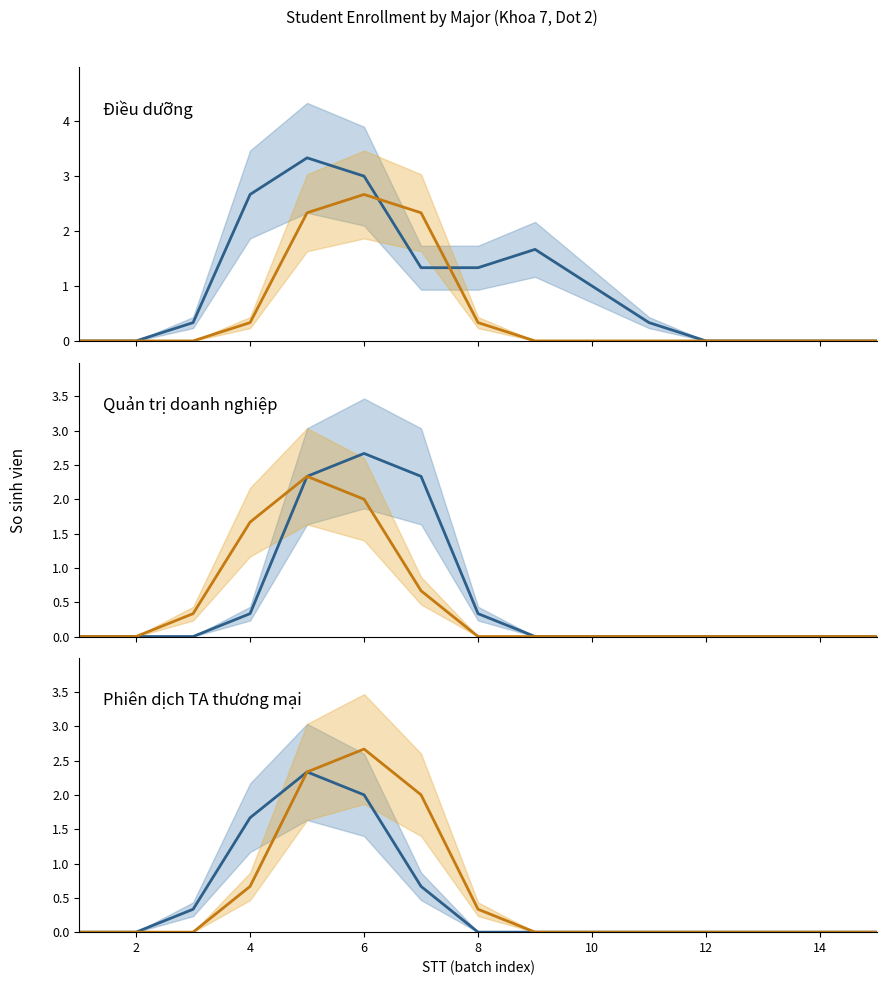

True or false: Dieu_duong and Dien_cong_nghiep cross at least once.

False